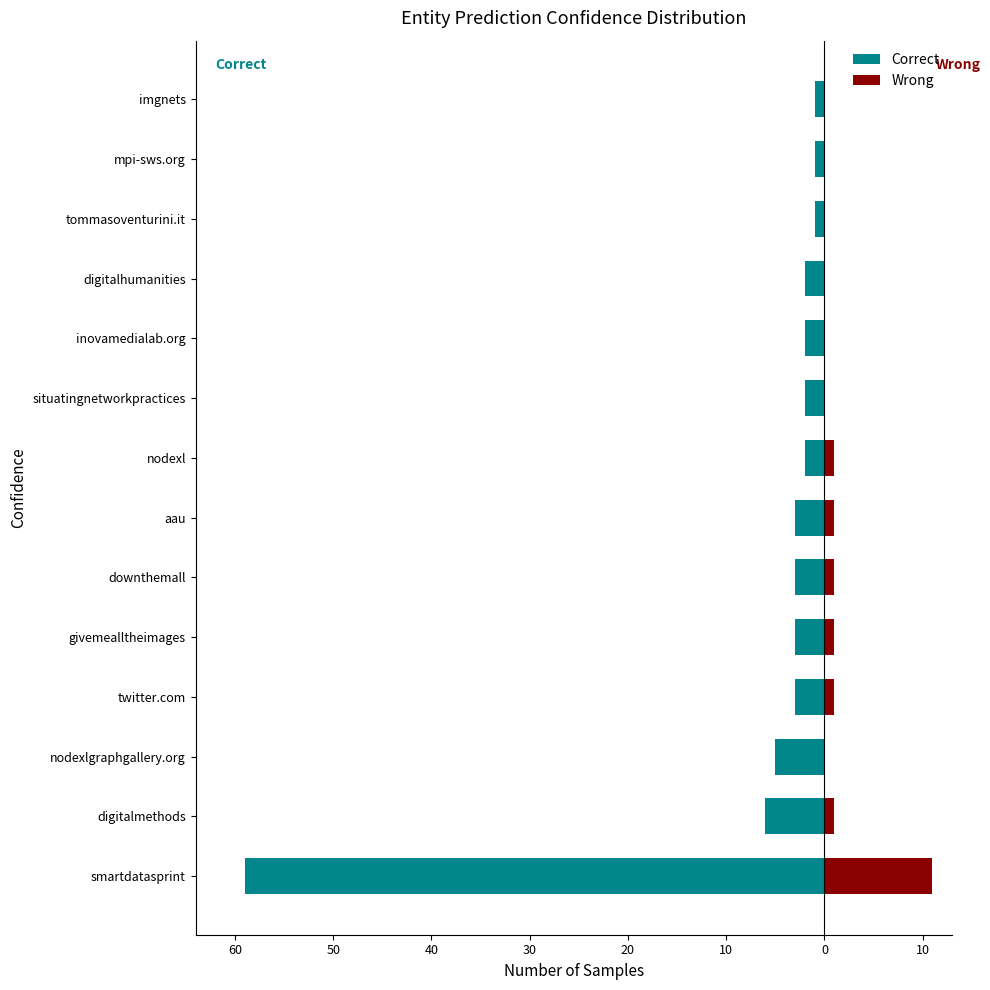

How many bars are there in total?

28